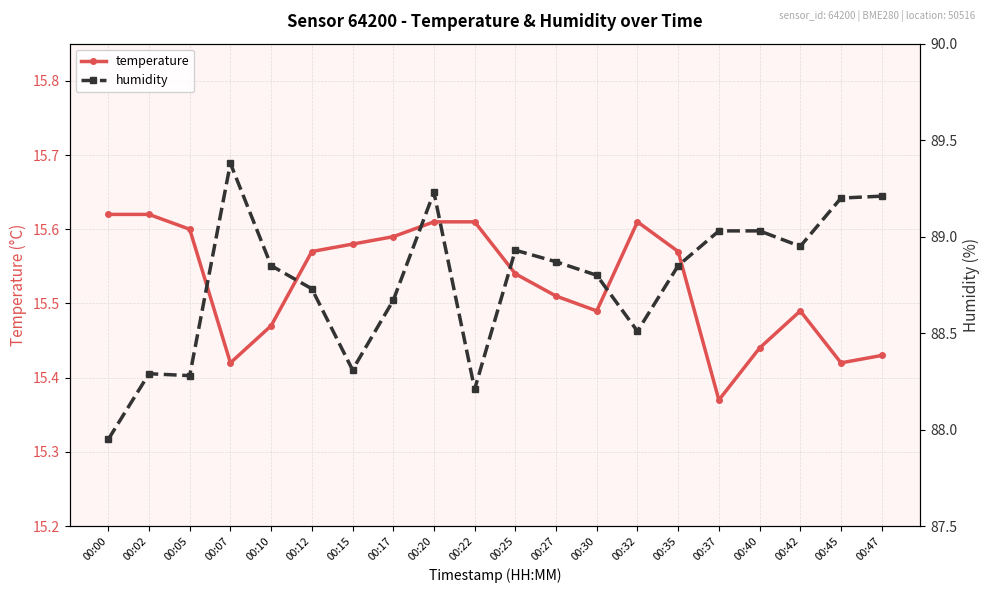

Reading left to right, list all the values displayed in this chart.

temperature: 15.6	15.6	15.6	15.4	15.5	15.6	15.6	15.6	15.6	15.6	15.5	15.5	15.5	15.6	15.6	15.4	15.4	15.5	15.4	15.4
humidity: 88.0	88.3	88.3	89.4	88.8	88.7	88.3	88.7	89.2	88.2	88.9	88.9	88.8	88.5	88.8	89.0	89.0	89.0	89.2	89.2